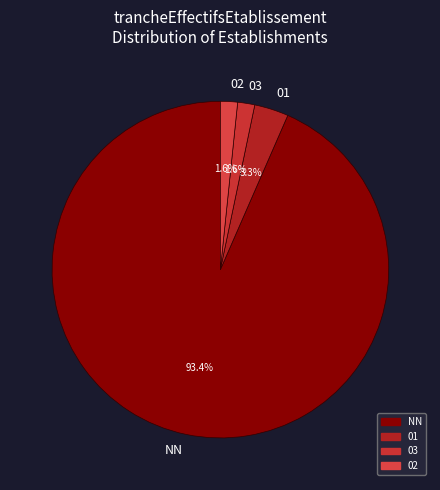

Which category has the biggest portion of the pie?

NN